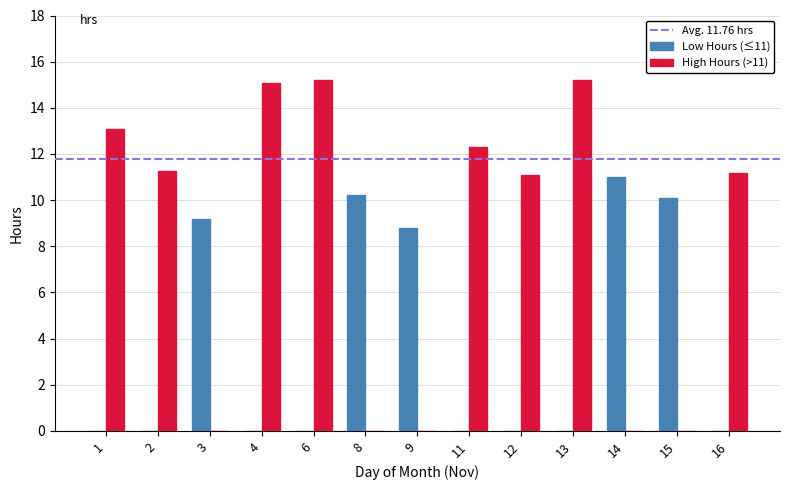

How many groups of bars are there?

13